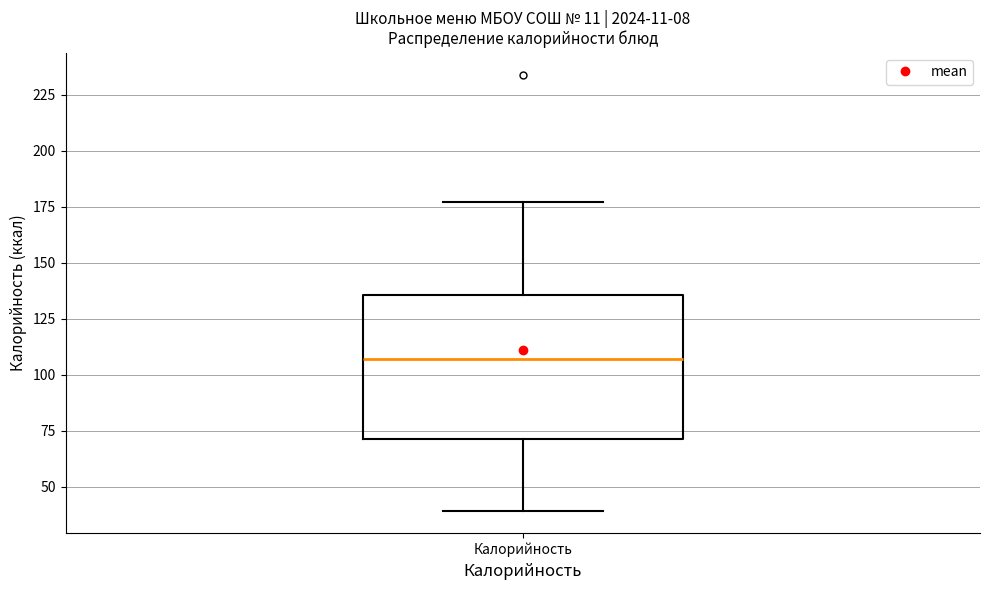

Read this box plot against the y-axis: the position of the median line, the range covered by the box, and the ends of both whiskers. The values are not printed on the chart, so give them approximately, as read against the axis.

median 105, box 70 to 135, whiskers 40 to 175